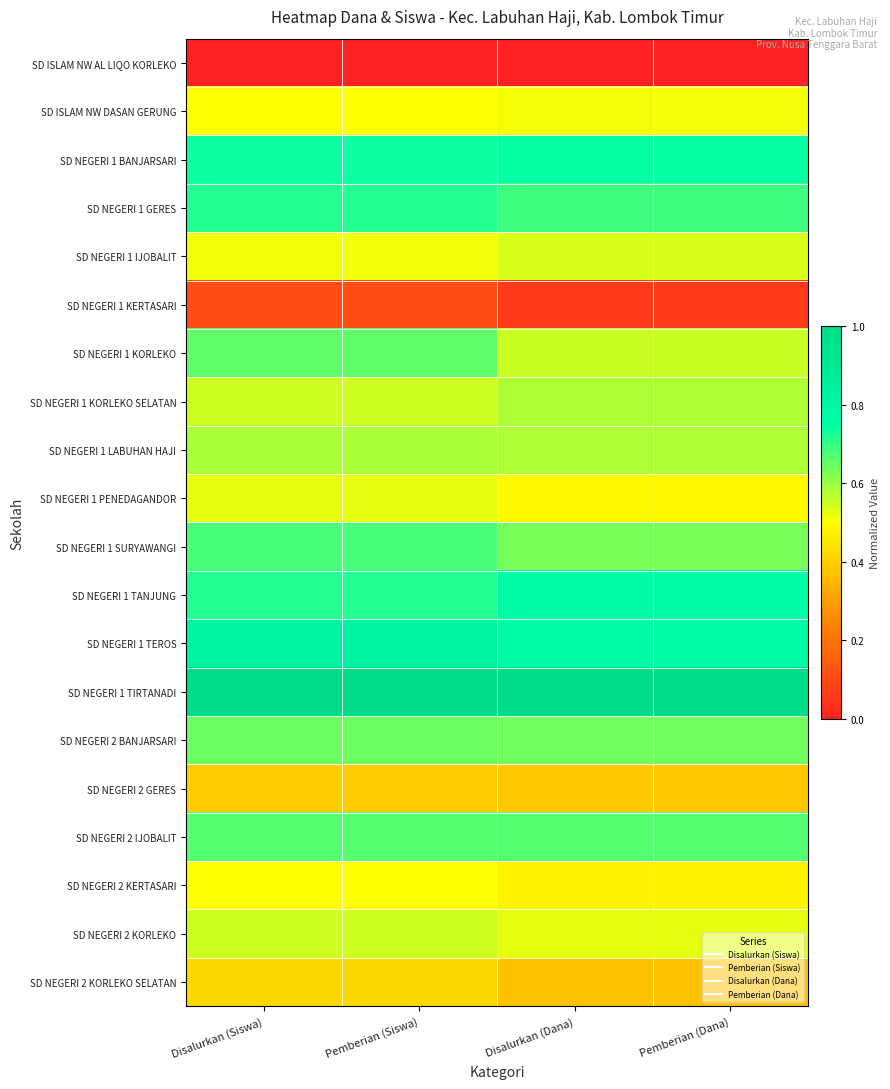

At how many categories does at least one series exceed 0?

4